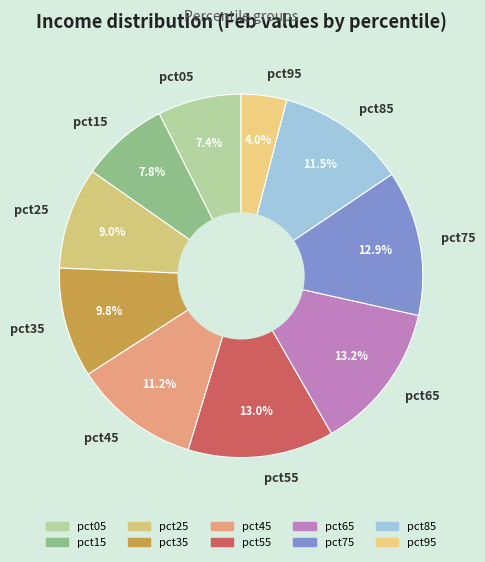

Which slice is the smallest?

pct95